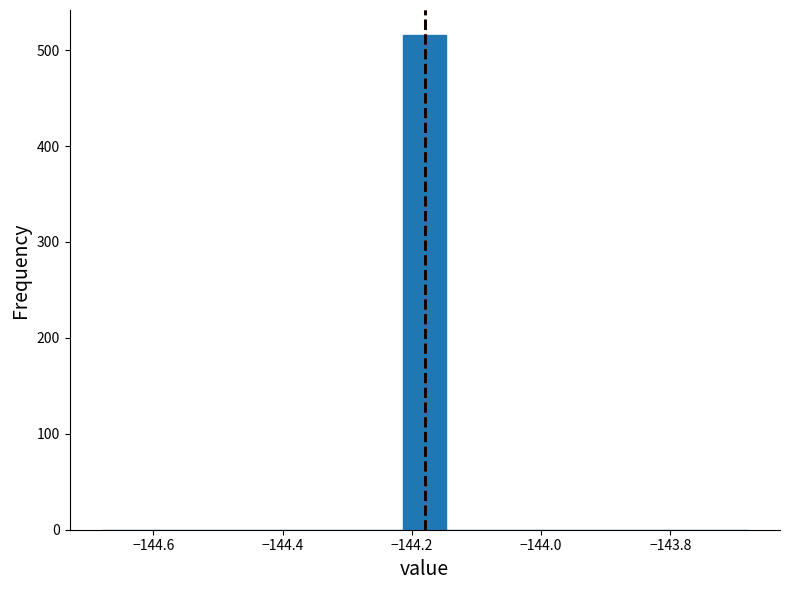

Around what value on the x-axis is the tallest bar? Give the approximate position of its centre, as read against the axis.

-144.18